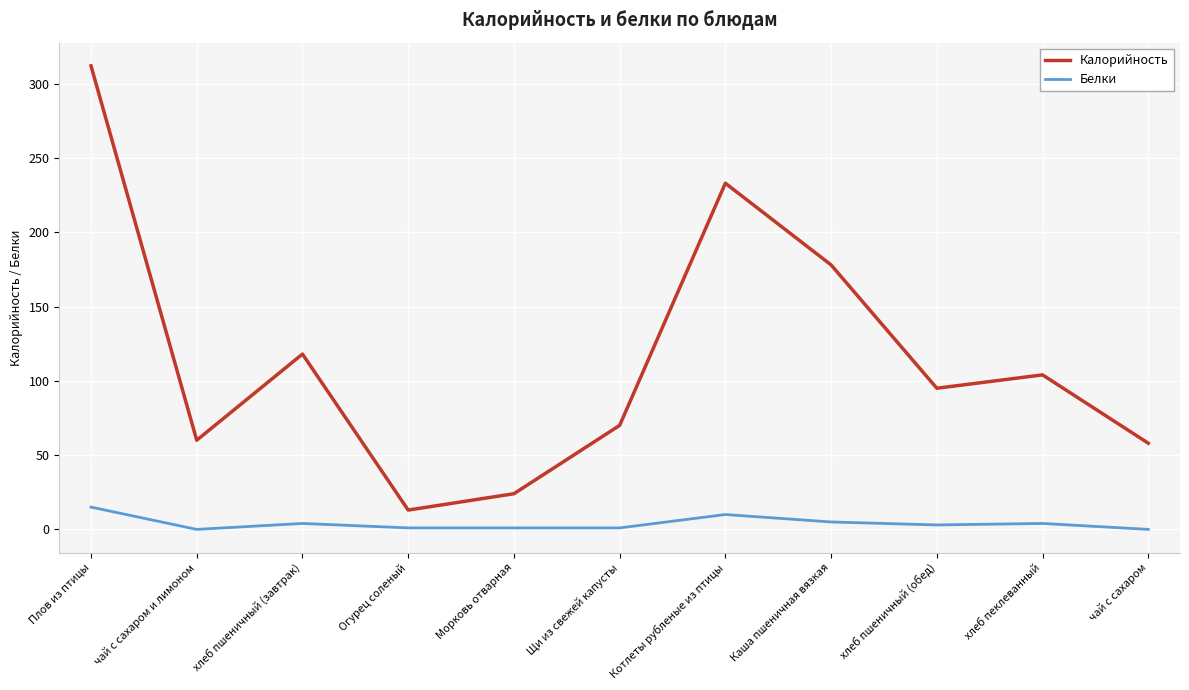

At which category is the sum across all series the highest?

Плов из птицы